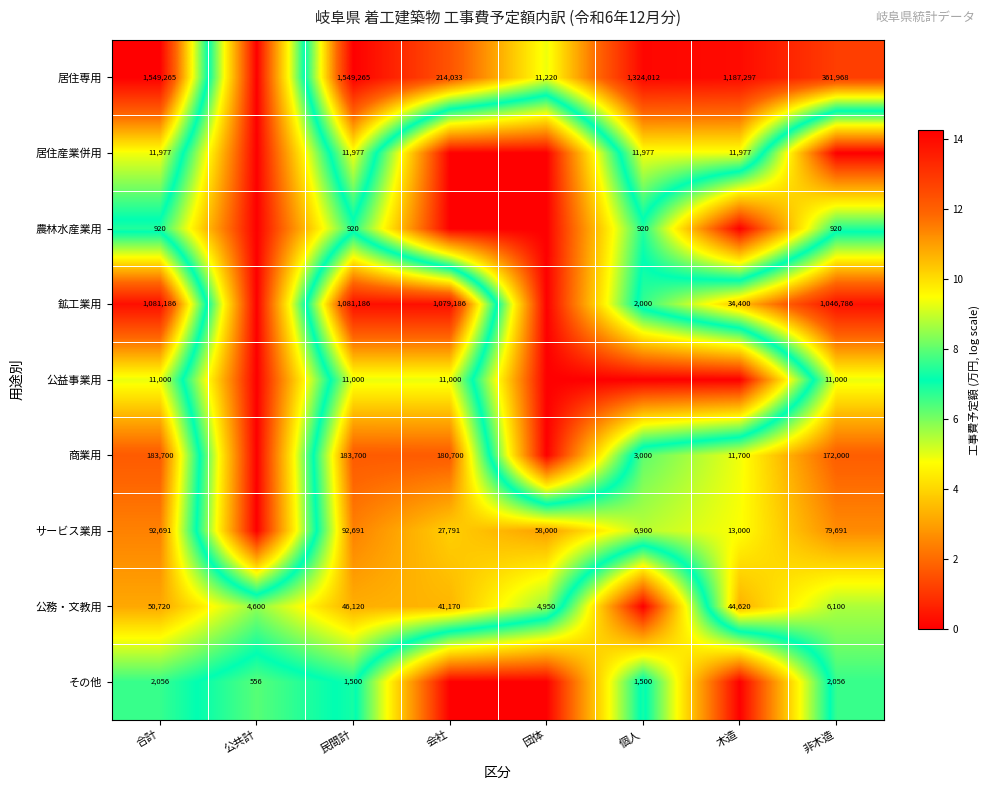

At which category does the chart reach its minimum across all series?

公共計